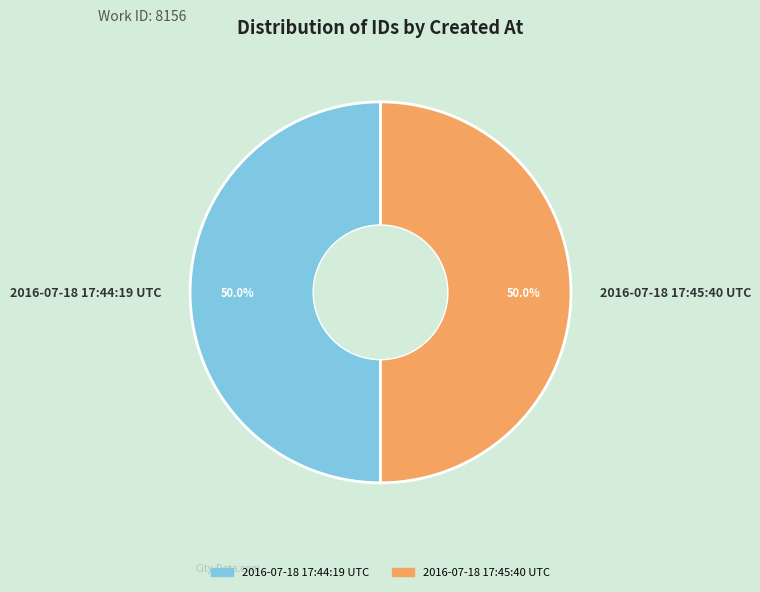

What percentage is NOT represented by 2016-07-18 17:45:40 UTC?

50.0%